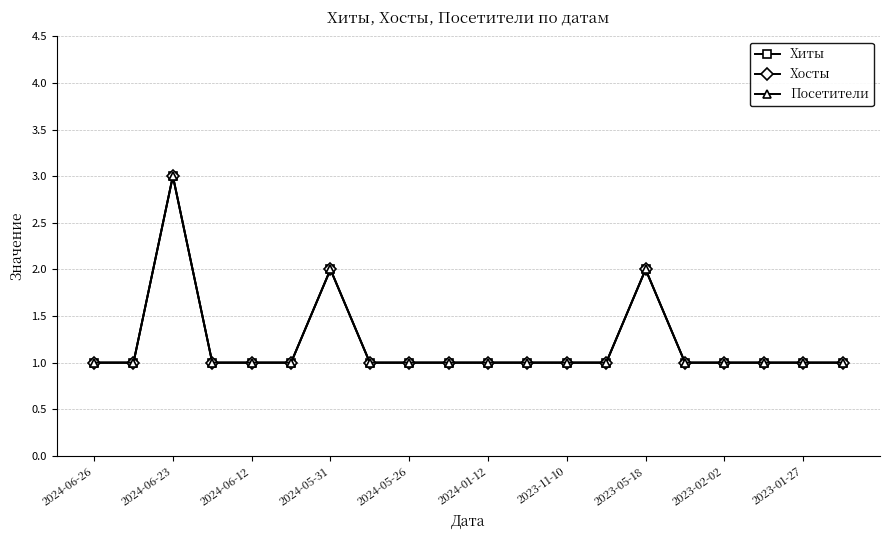

Is this an area chart (filled region under the line)?

No